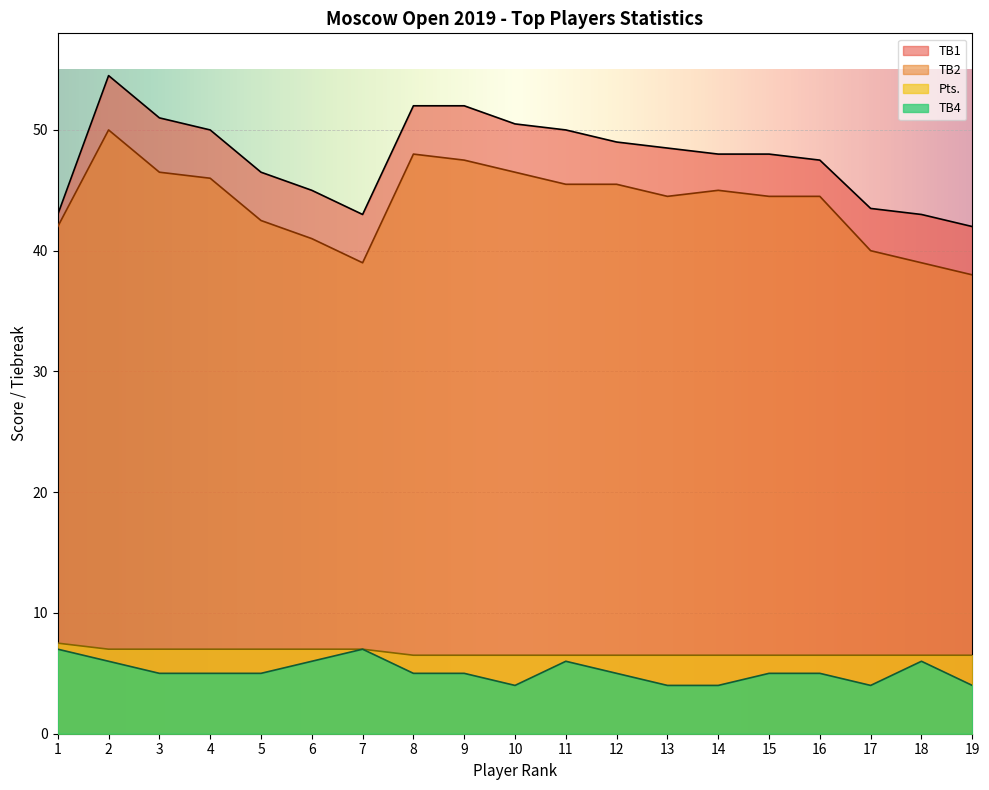

True or false: TB2 and Pts cross at least once.

False